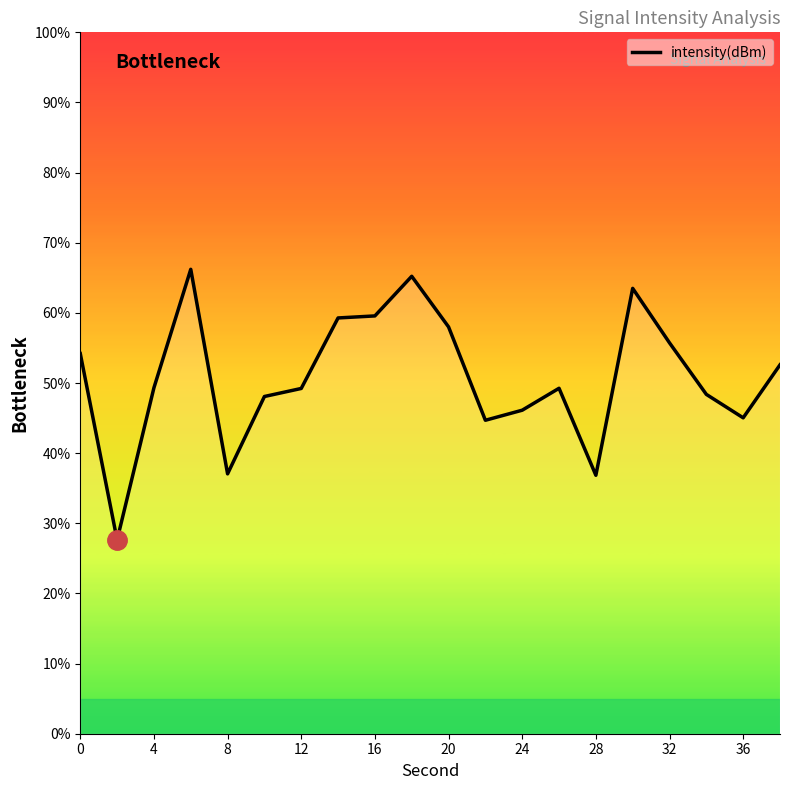

Between 36 and 28, which is larger?

36